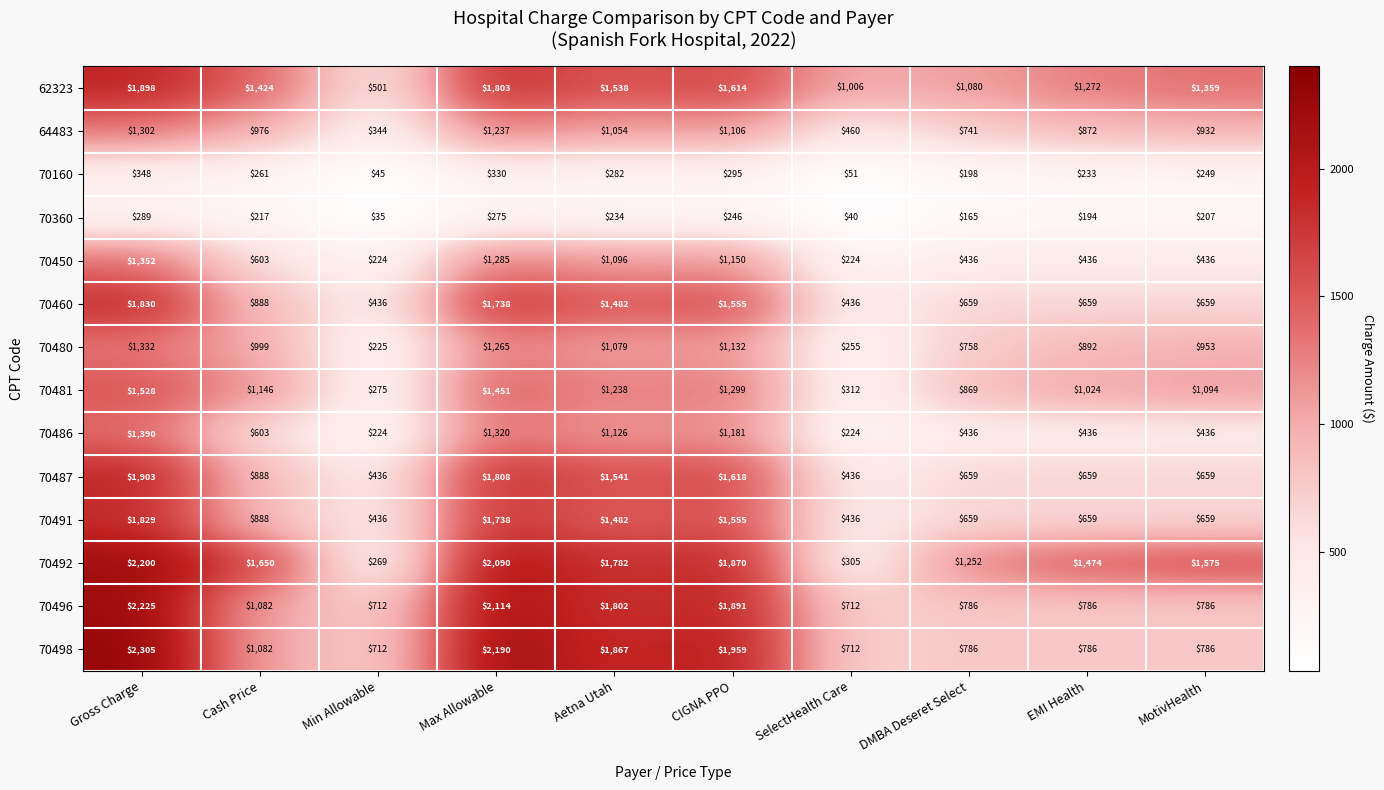

What is the difference between the highest and lowest values at Max Allowable?

1915